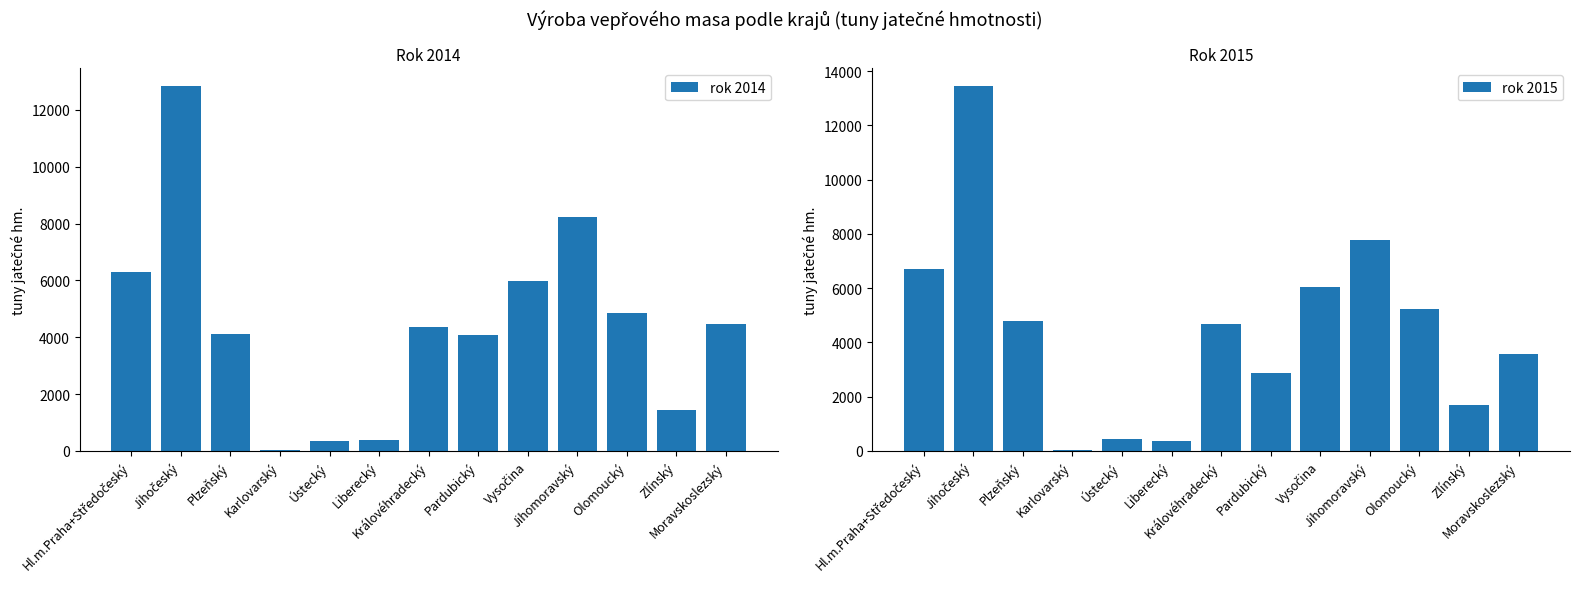

What are all the series names shown in the legend?

rok 2014, rok 2015